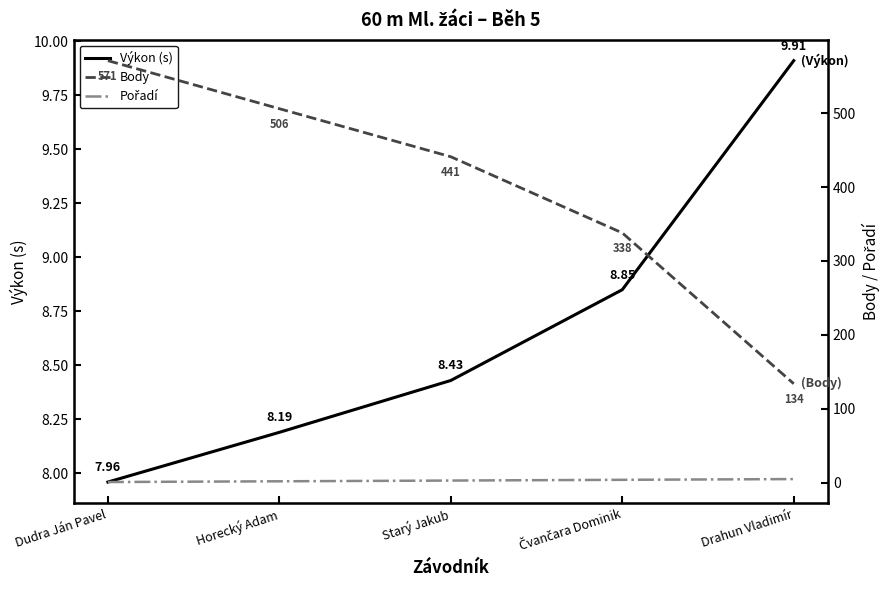

Which label corresponds to the largest value in the chart?

Dudra Ján Pavel